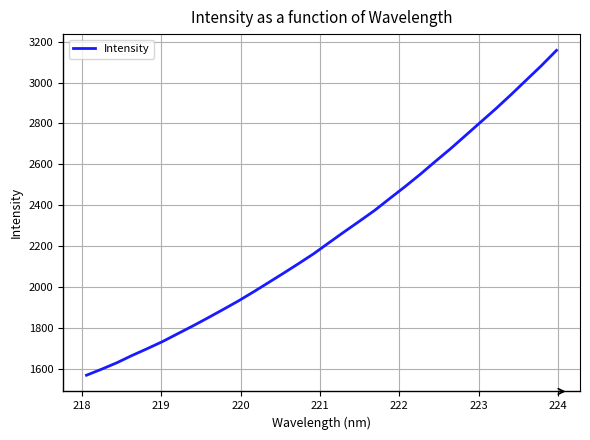

Reading left to right, what are all the values shown in this chart?

1568.9	1598.5	1629.8	1665.4	1698.7	1733.1	1771.5	1809.7	1849.4	1890.2	1931.8	1976.2	2022.2	2068.5	2115.8	2164.3	2217.8	2270.7	2322.4	2375.1	2433.6	2491.2	2551.2	2614.4	2676.3	2741.6	2807.3	2872.5	2941.2	3011.8	3082.6	3157.6